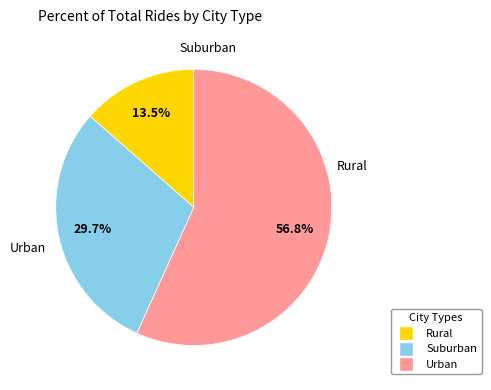

Is there any slice that represents more than half of the pie?

Yes